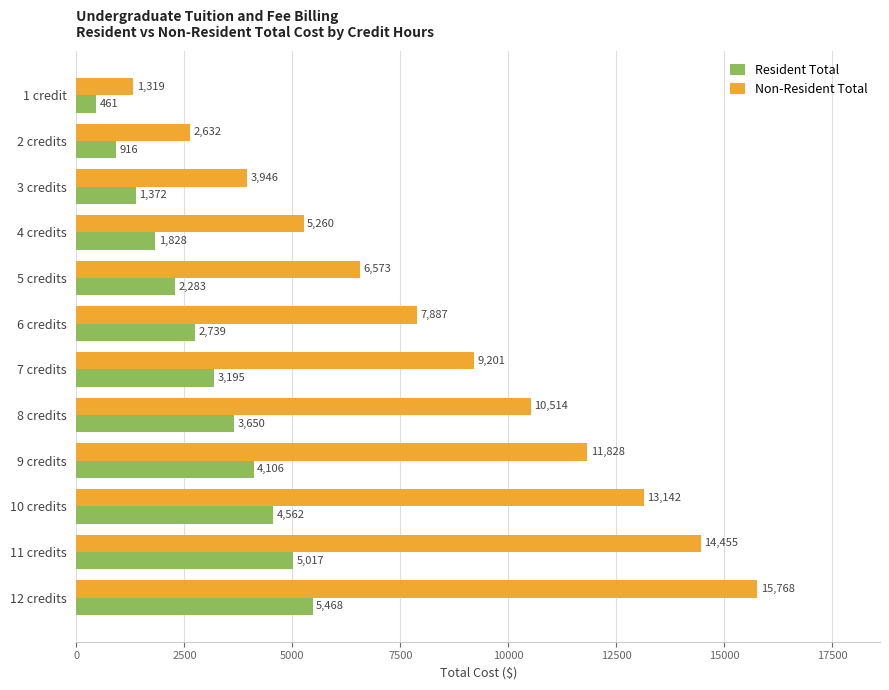

Where is Resident Total nearest to the value 2964?

6 credits